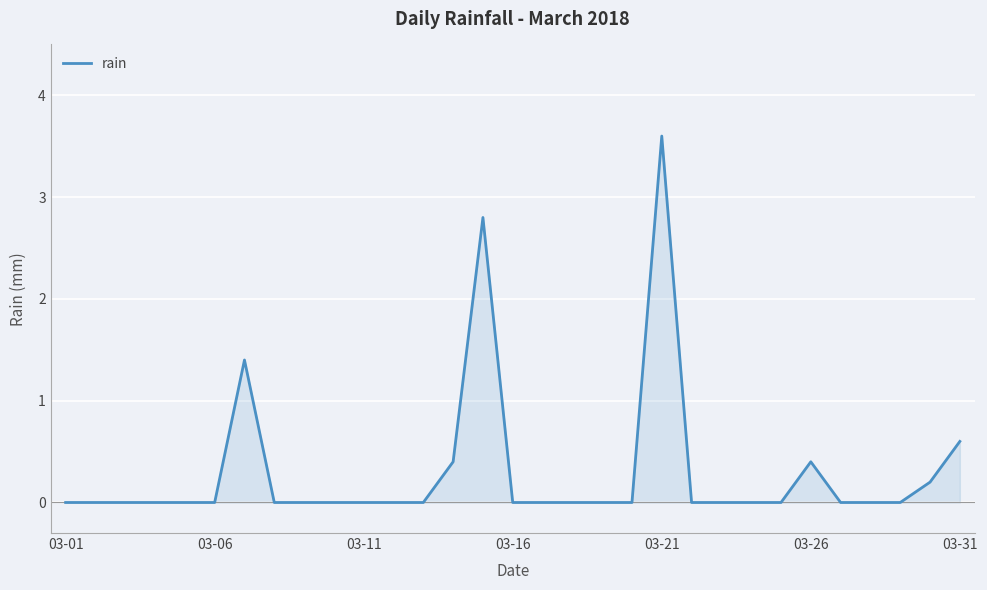

What is the difference between the second highest and second lowest values?

2.8